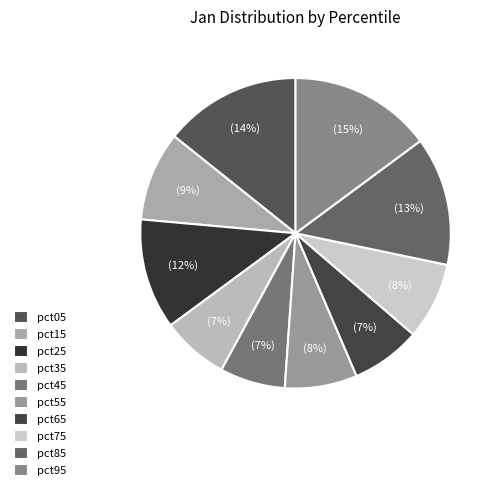

To the nearest percent, what is the combined percentage of pct25 and pct65?

19%